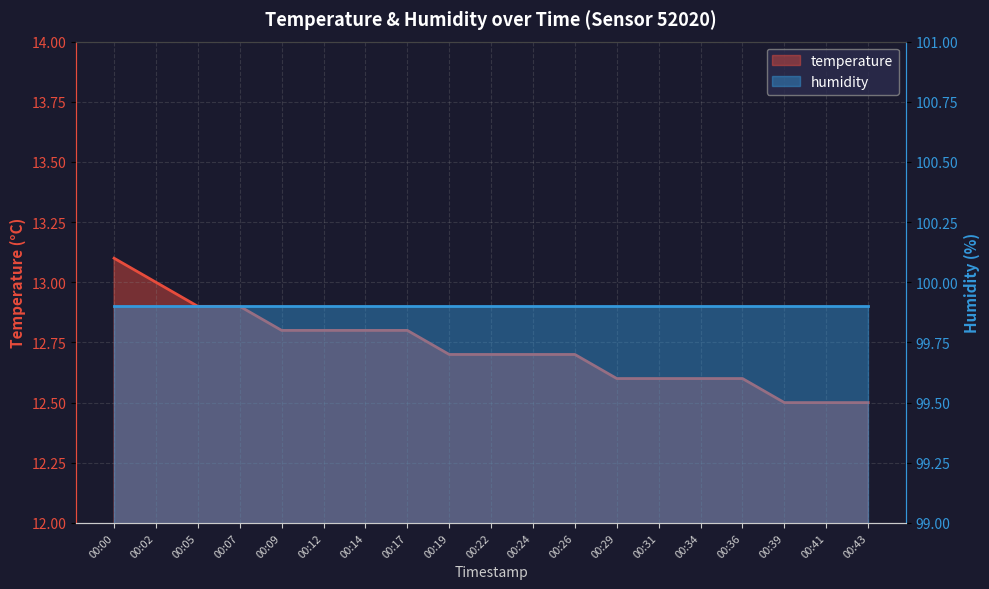

Rank the categories by value from lowest to highest.

00:39, 00:41, 00:43, 00:29, 00:31, 00:34, 00:36, 00:19, 00:22, 00:24, 00:26, 00:09, 00:12, 00:14, 00:17, 00:05, 00:07, 00:02, 00:00